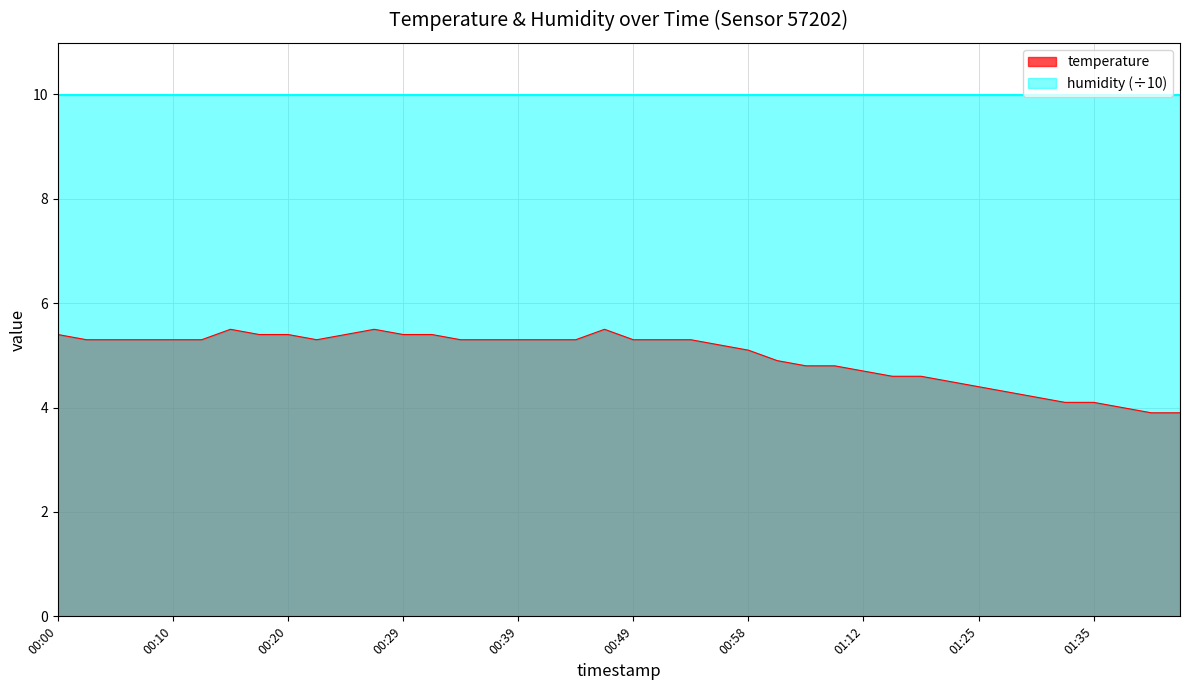

Is it true that the value at 01:12 is 4.7?

True